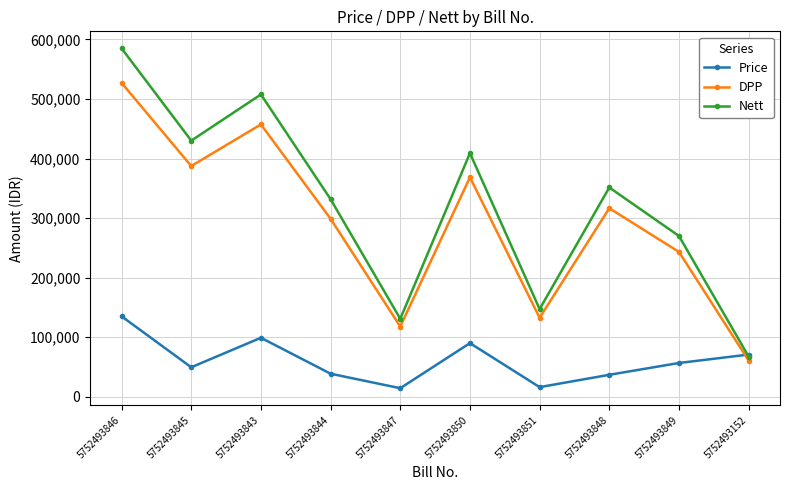

What is the label of the 7th point from the right?

5752493844